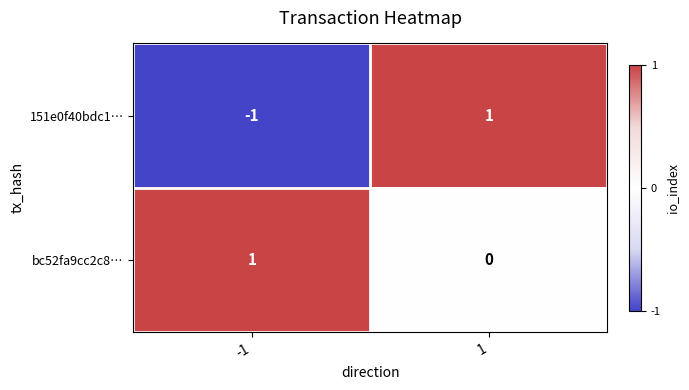

Which series has the widest spread of values?

151e0f40bdc1…